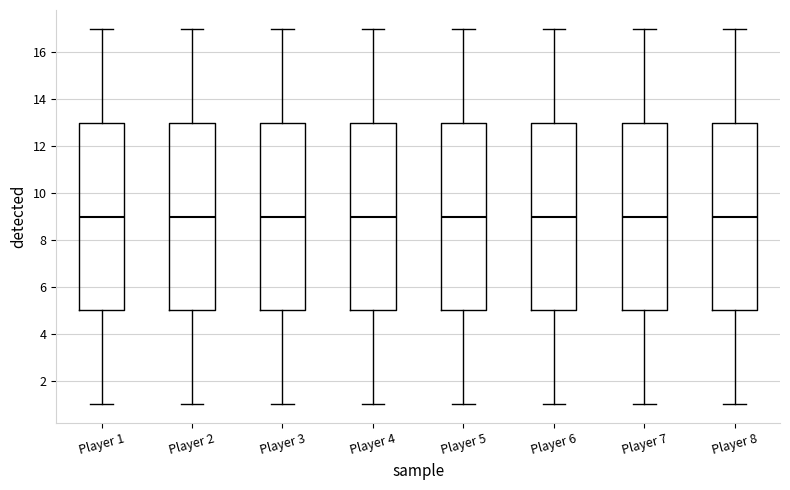

Reading left to right, transcribe this box plot: for each box, give where its median line is, the range the box spans, and where its two whiskers end, as read against the y-axis. The values are not printed on the chart, so give them approximately, as read against the axis.

Player 1: median 9, box 5 to 13, whiskers 1 to 17
Player 2: median 9, box 5 to 13, whiskers 1 to 17
Player 3: median 9, box 5 to 13, whiskers 1 to 17
Player 4: median 9, box 5 to 13, whiskers 1 to 17
Player 5: median 9, box 5 to 13, whiskers 1 to 17
Player 6: median 9, box 5 to 13, whiskers 1 to 17
Player 7: median 9, box 5 to 13, whiskers 1 to 17
Player 8: median 9, box 5 to 13, whiskers 1 to 17